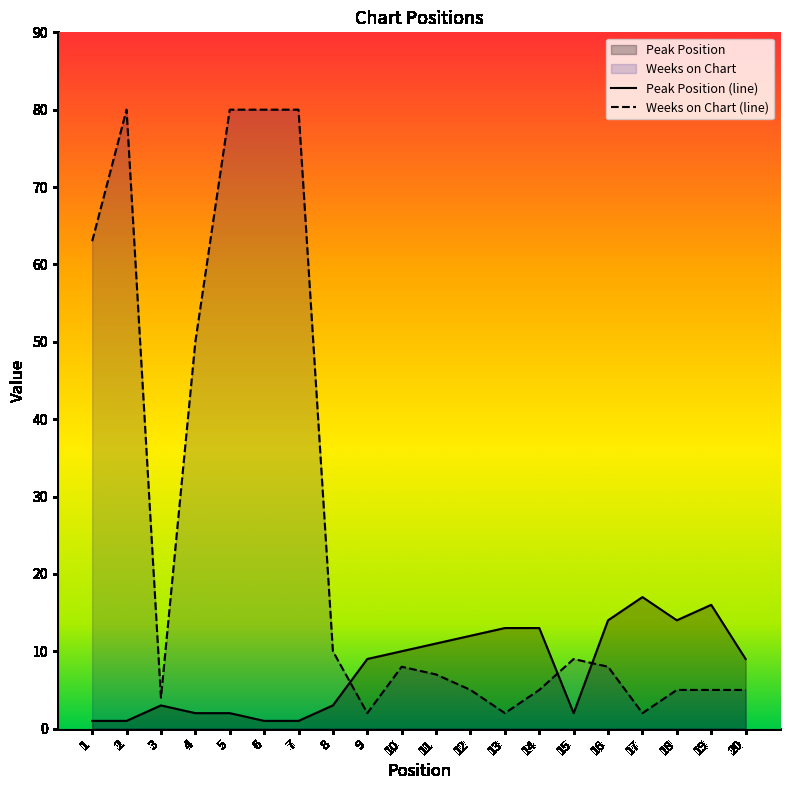

Where is the first local maximum for Weeks on Chart?

2